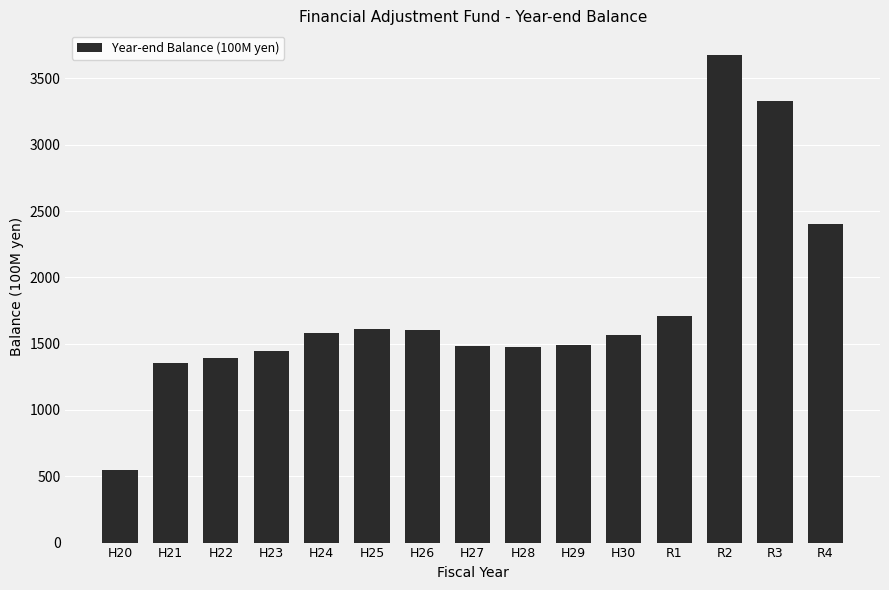

What position from the right is H23?

12